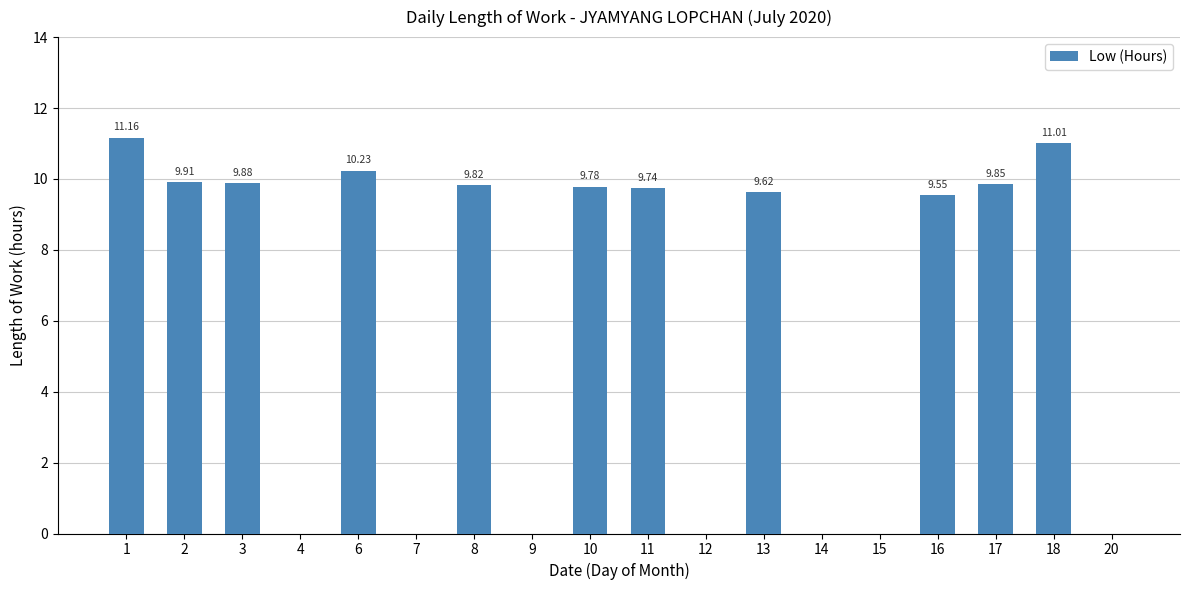

Is it true that the value at 7 is -6.8?

False